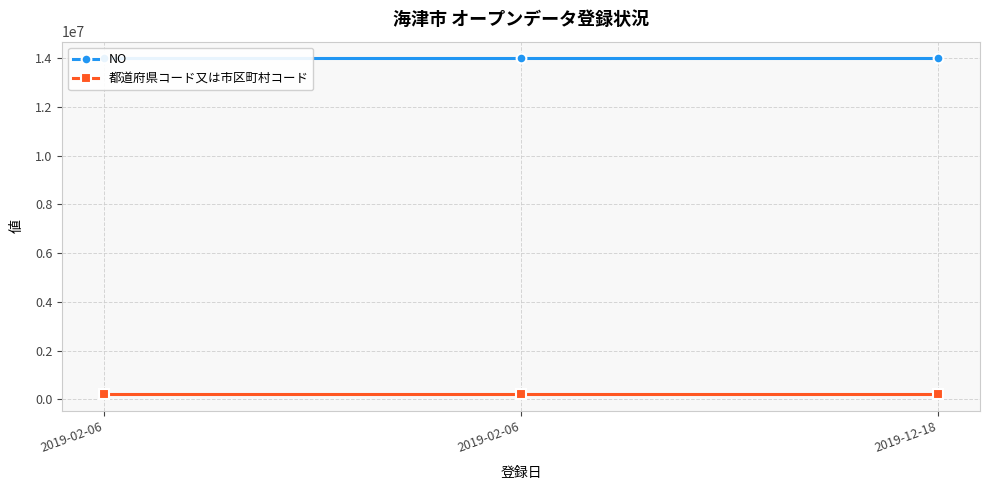

The value of NO at 2019-02-06 is 7585169. True or false?

False